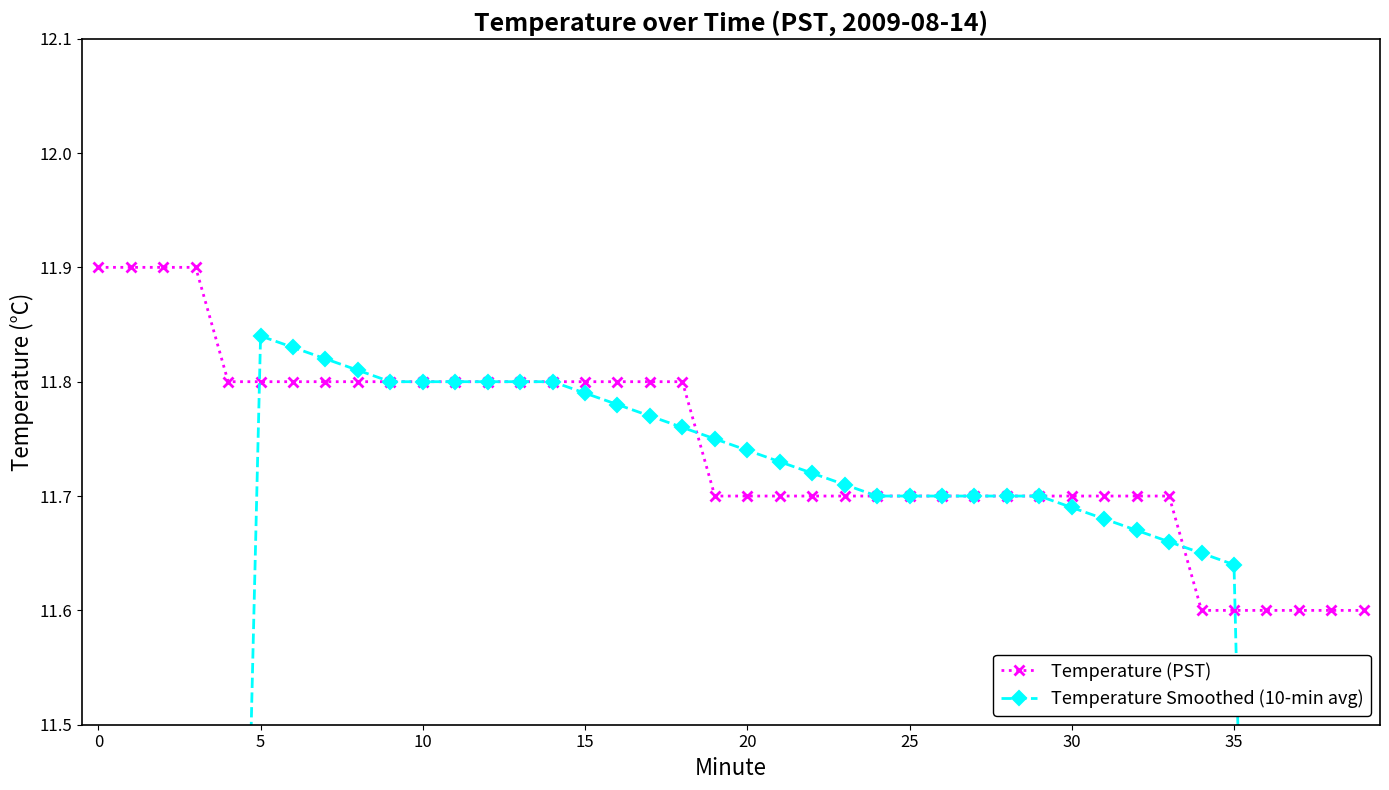

Which series has the largest total across all categories?

Temperature (PST)